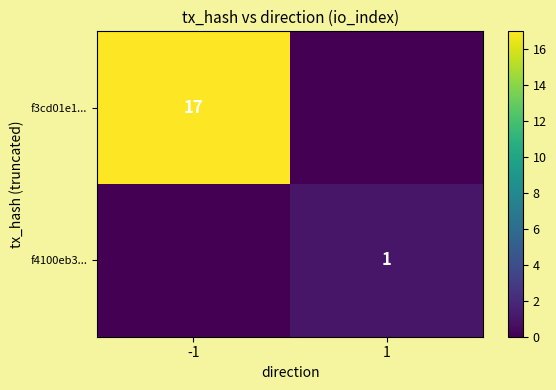

Is the value of f4100eb3... at 1 greater than the value of f3cd01e1... at -1?

No